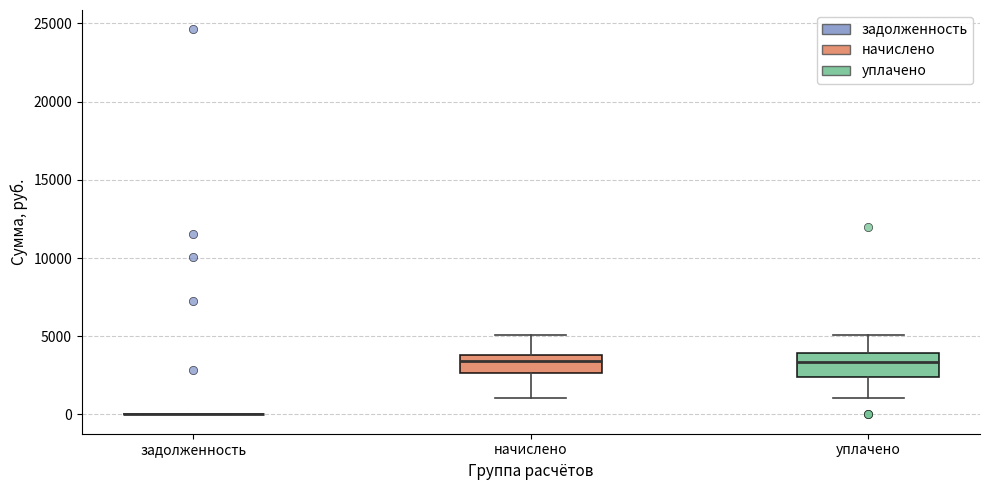

Where does the upper whisker of the box for начислено end on the y-axis? The values are not printed on the chart, so give them approximately, as read against the axis.

5000